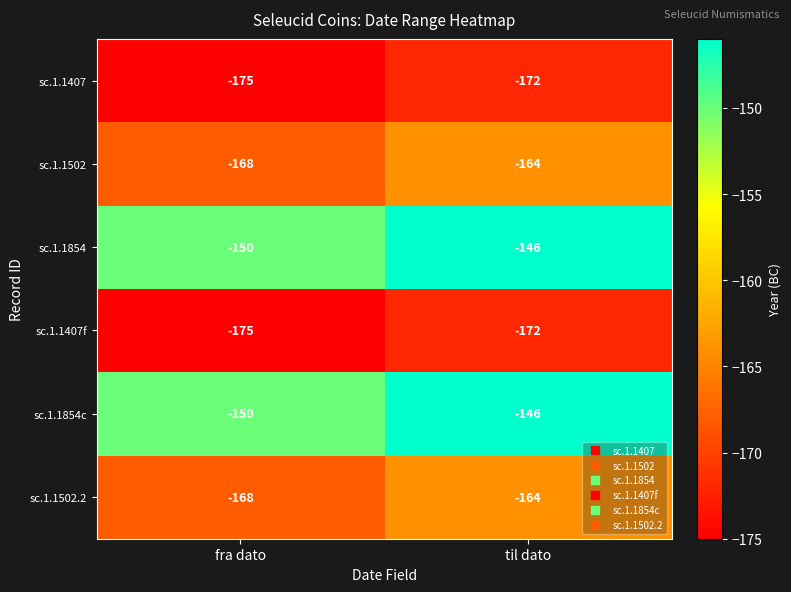

What is the sum of all sc.1.1407 values?

-347